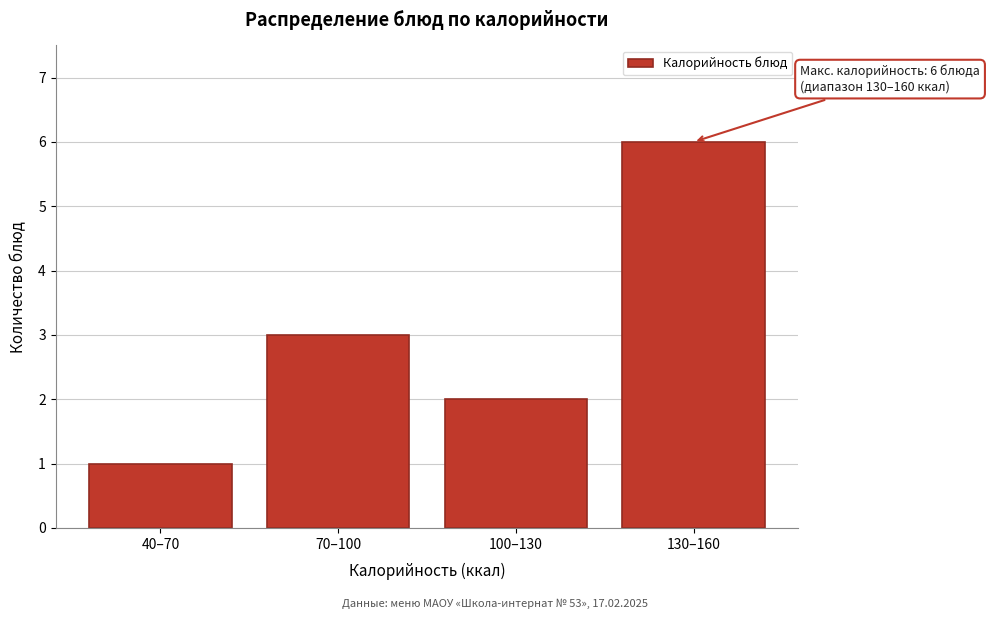

Reading right to left, transcribe all the data shown in this chart.

130–160=6	100–130=2	70–100=3	40–70=1